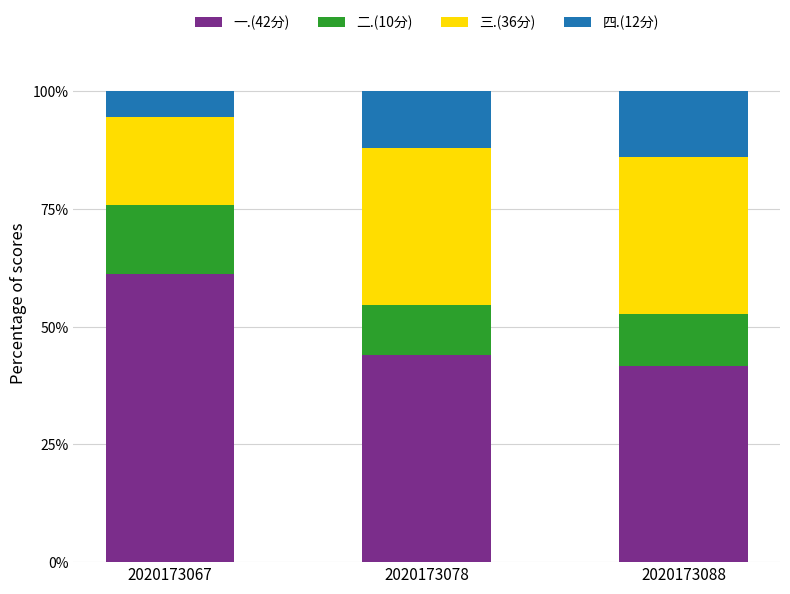

What is the lowest value of the 一.(42分) series?

41.7